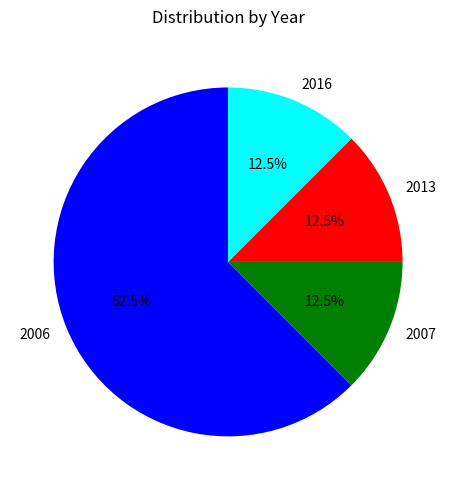

To the nearest percent, what is the combined percentage of 2016 and 2013?

25%